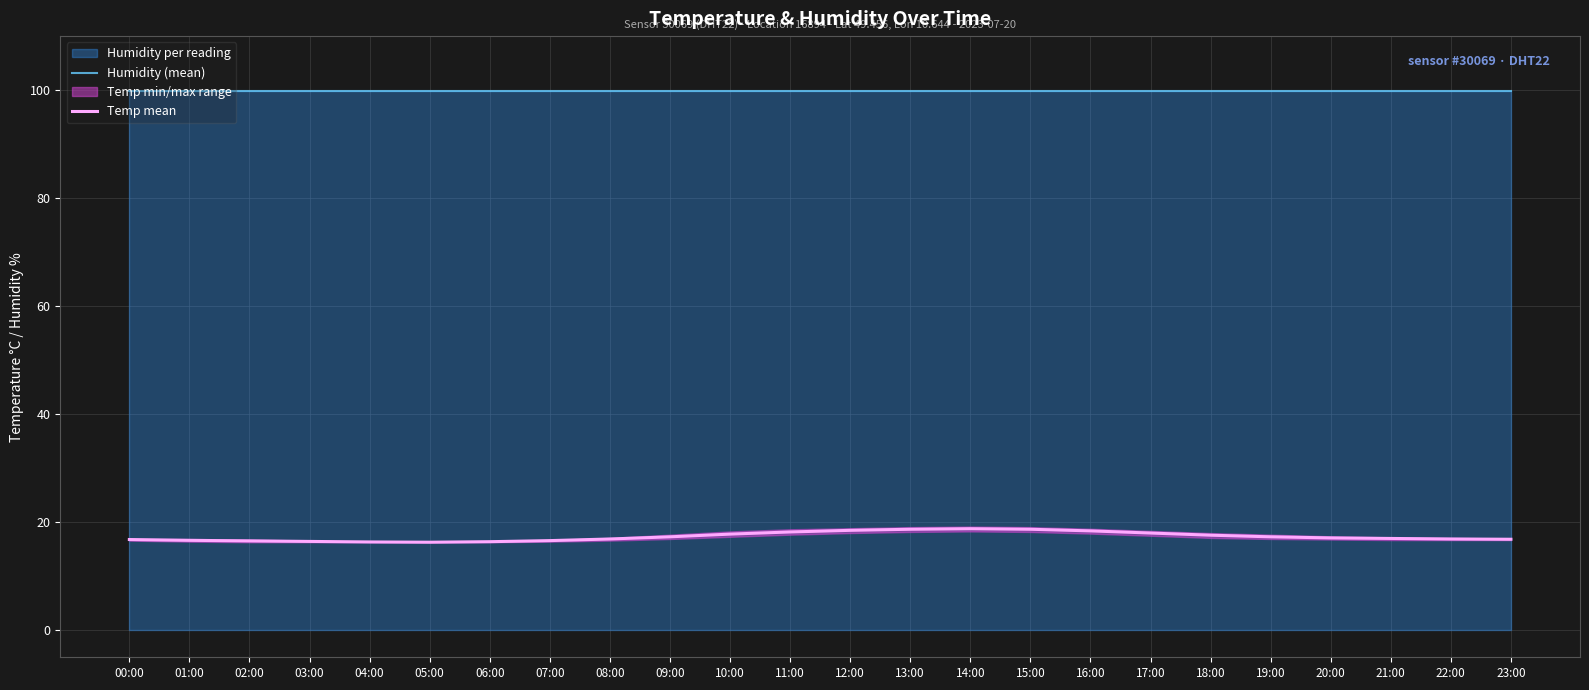

What is the sum of all Temp mean values?

416.1